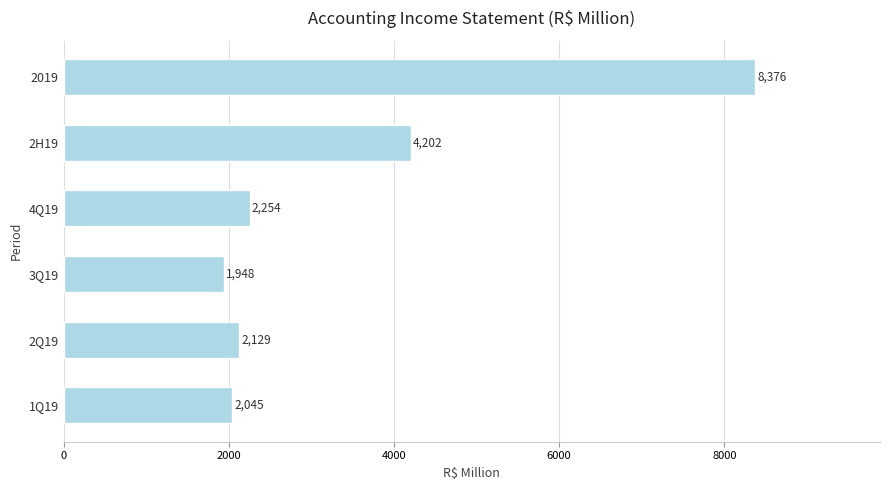

Rank the categories by value from lowest to highest.

3Q19, 1Q19, 2Q19, 4Q19, 2H19, 2019